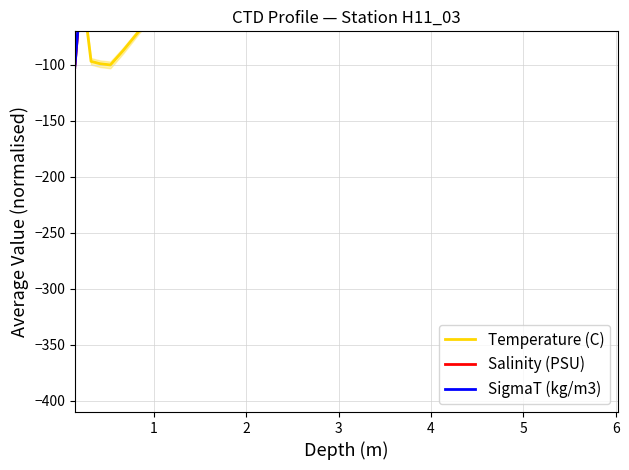

What are all the series names shown in the legend?

Temperature (C), Salinity (PSU), SigmaT (kg/m3)